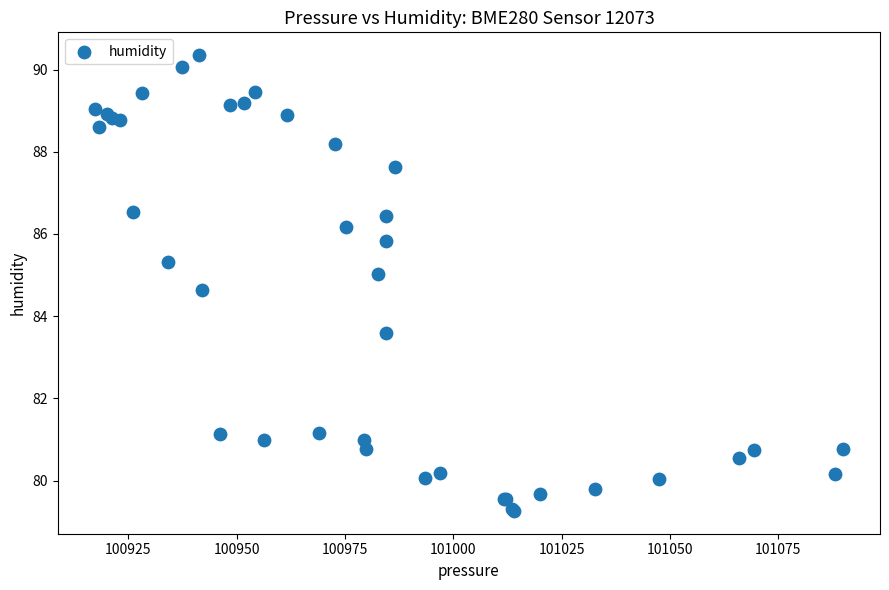

What Y value in the scatter plot is closest to 84?

83.6